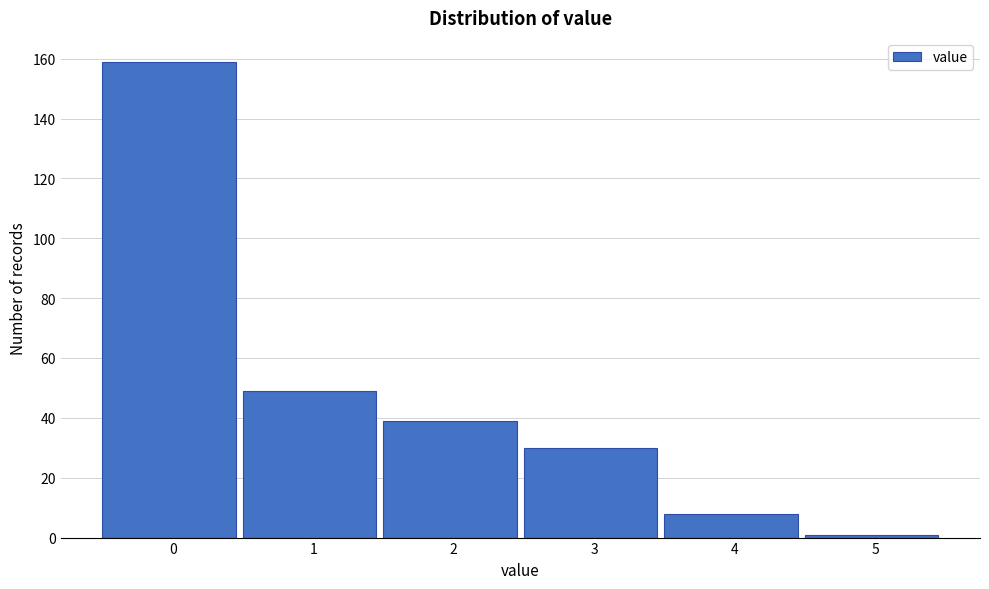

Reading left to right, extract all data points from this chart.

159	49	39	30	8	1